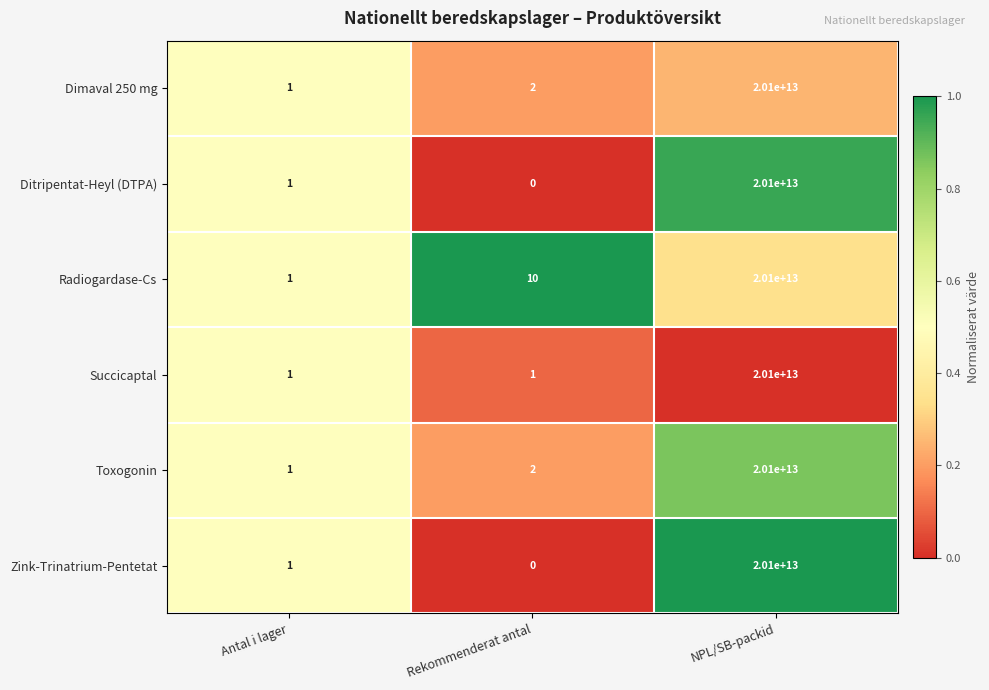

Is it true that Dimaval 250 mg equals 2 at Rekommenderat antal?

True